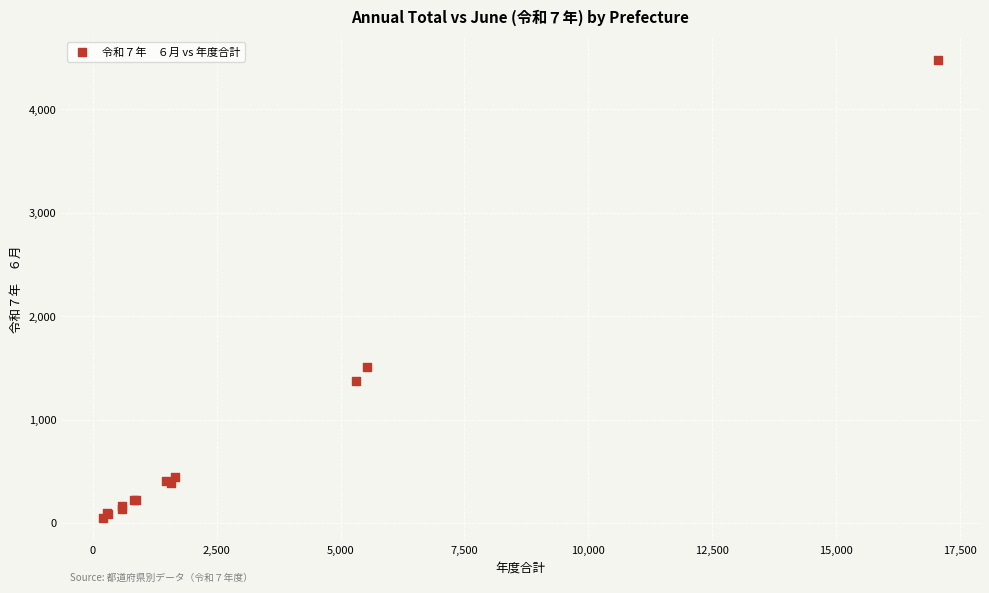

What Y value in the scatter plot is closest to 2265?

1510